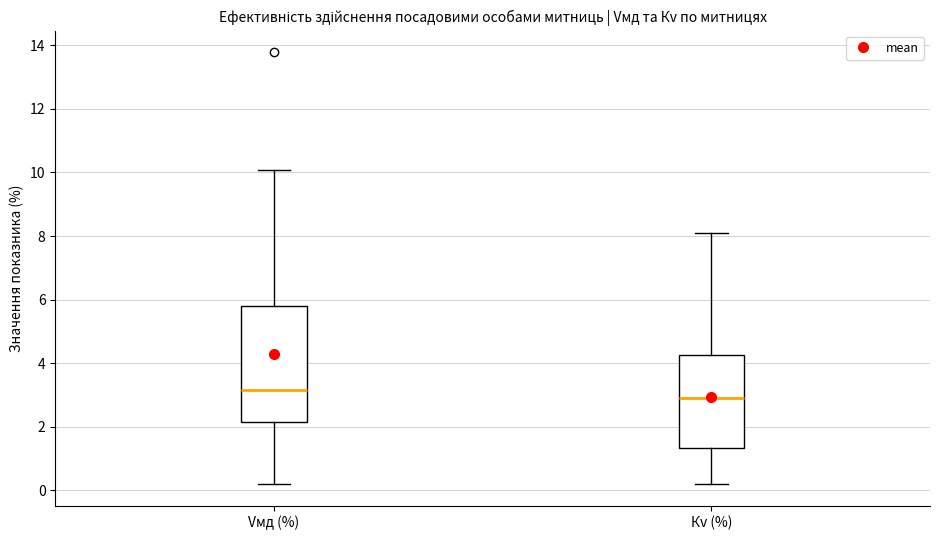

Comparing the boxes themselves (not the whiskers), which one is the tallest?

Vмд (%)